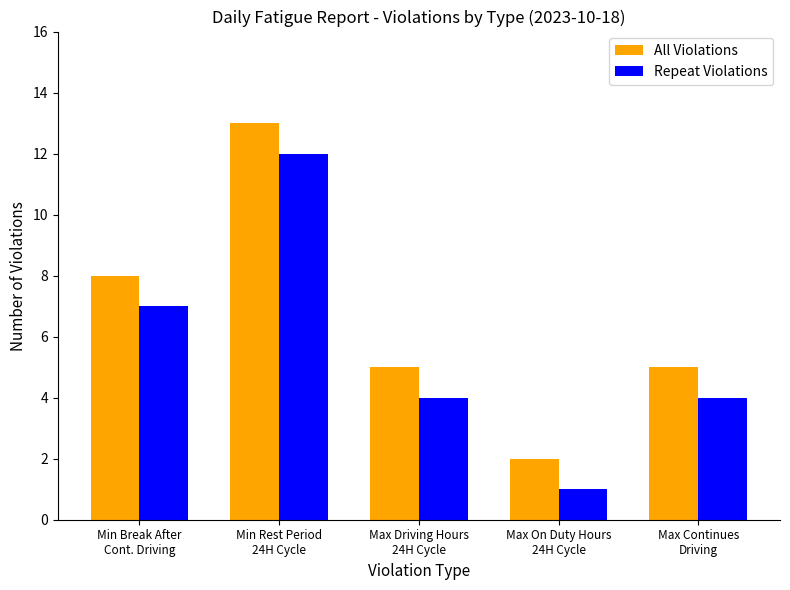

How many bars are there in each group?

2